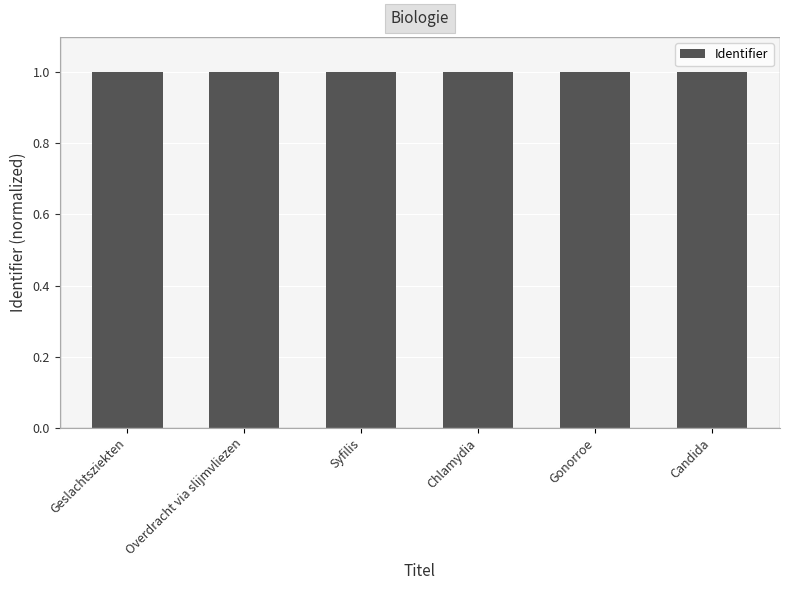

What is the greatest value displayed?

1.0